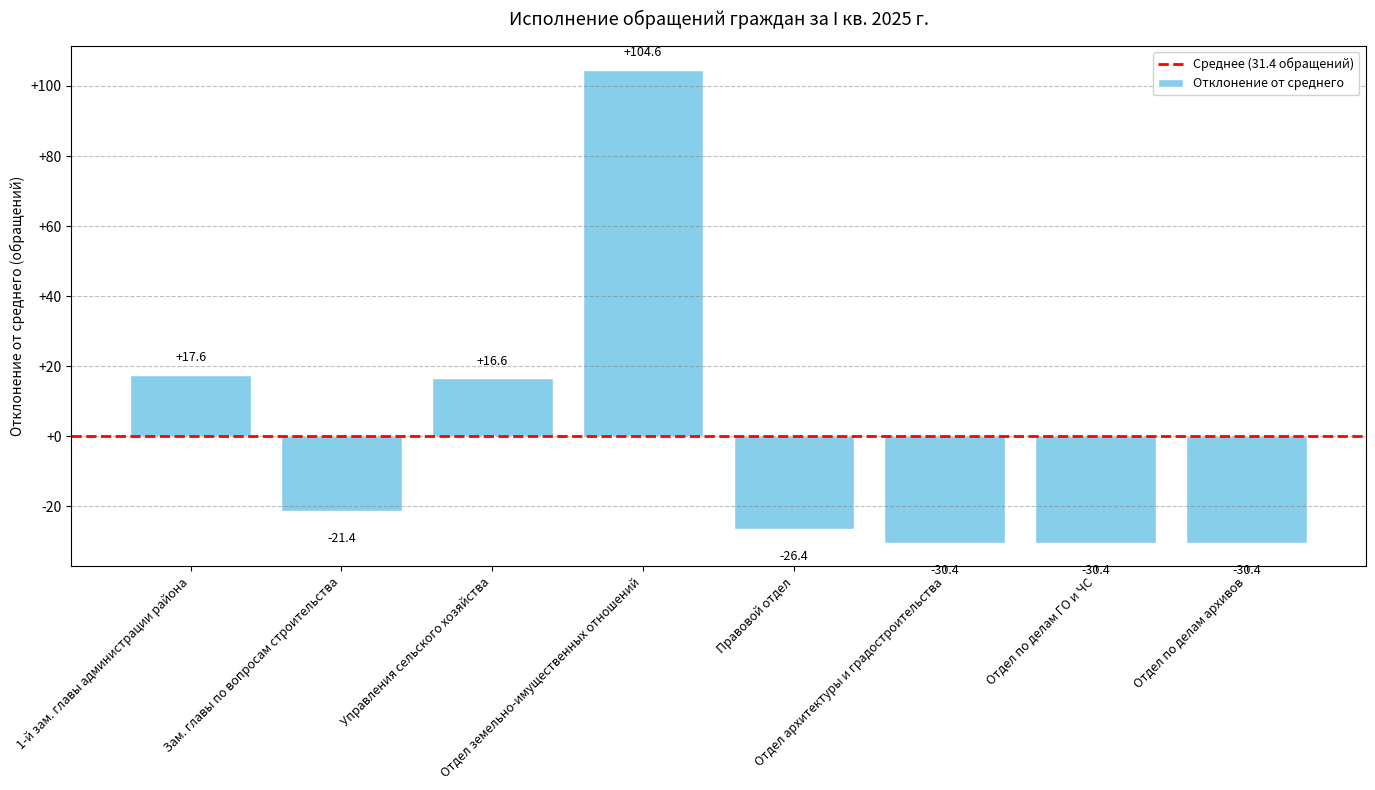

How many series are shown in this chart?

1